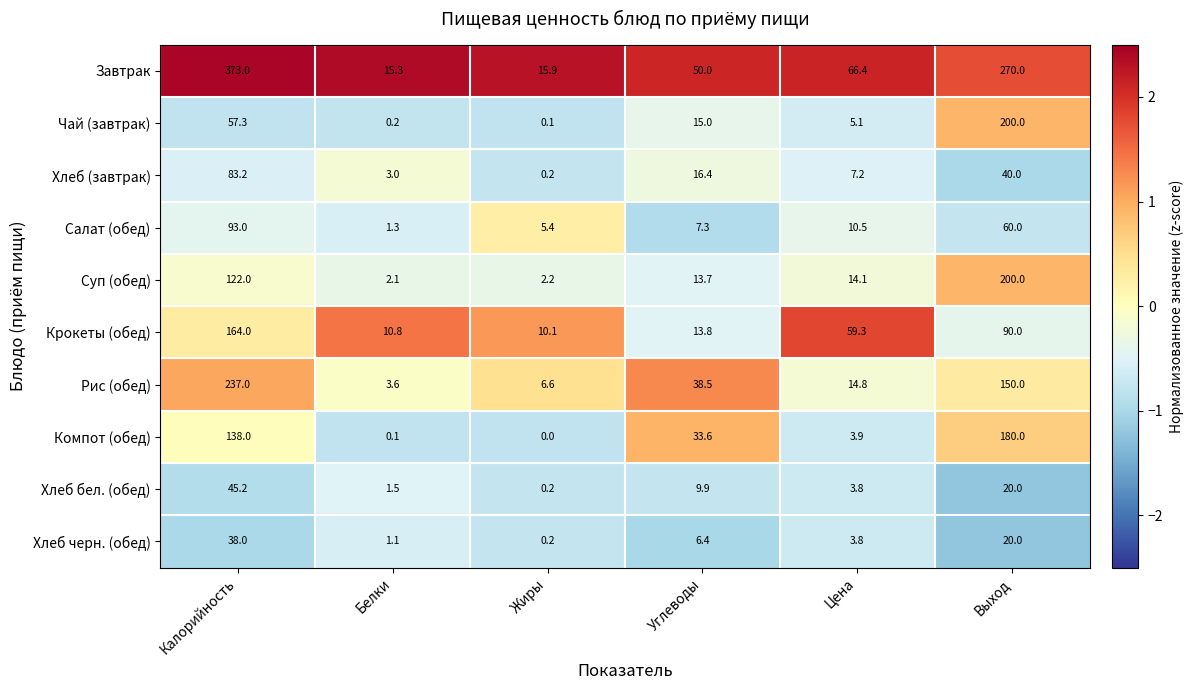

What is the average value of the Завтрак series?

131.8